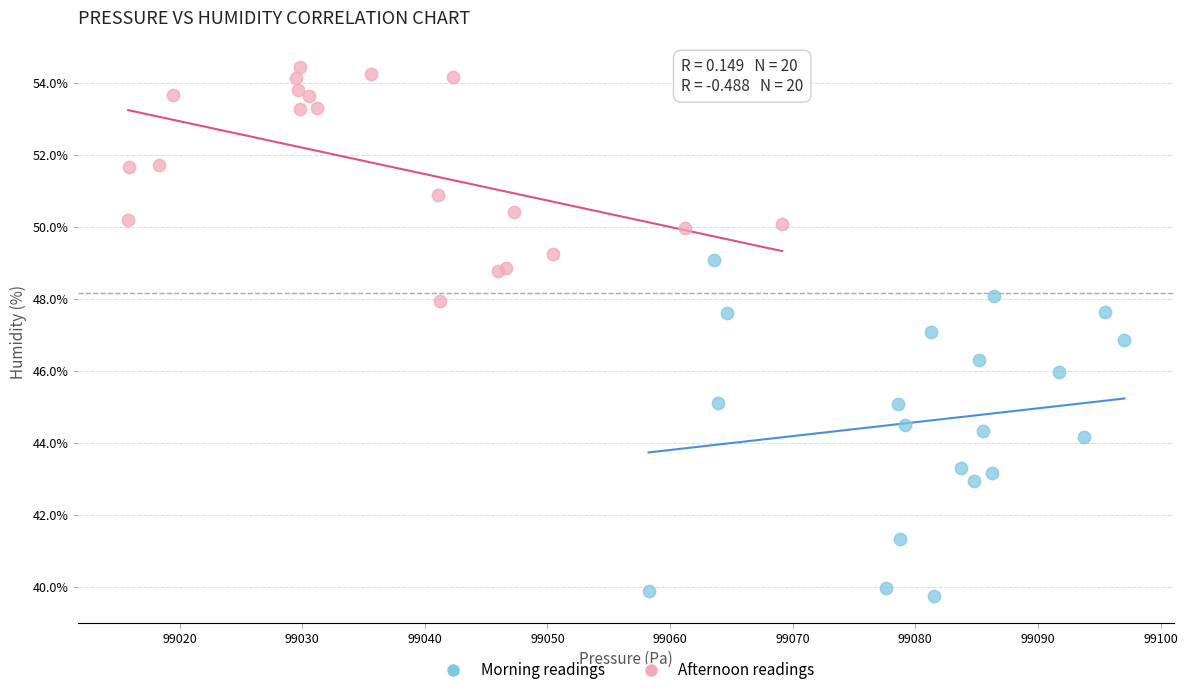

Which series reaches the minimum Y coordinate?

Morning readings